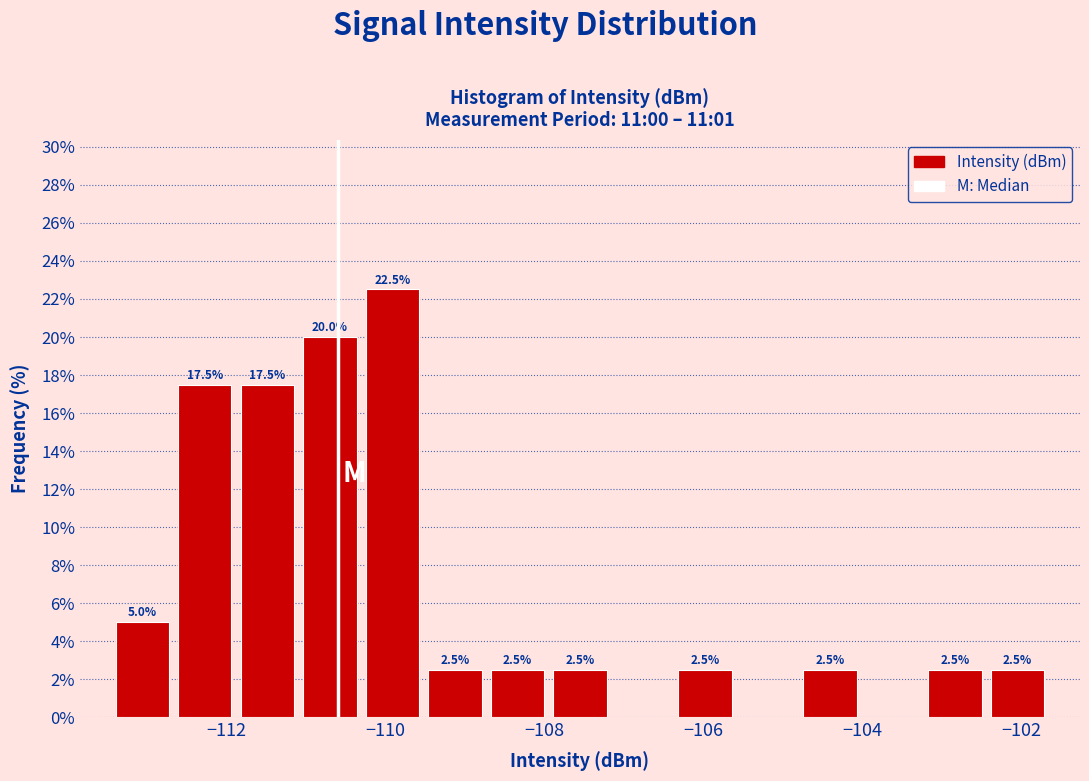

Read against the x-axis, roughly where is the centre of the tallest bar?

-110.0